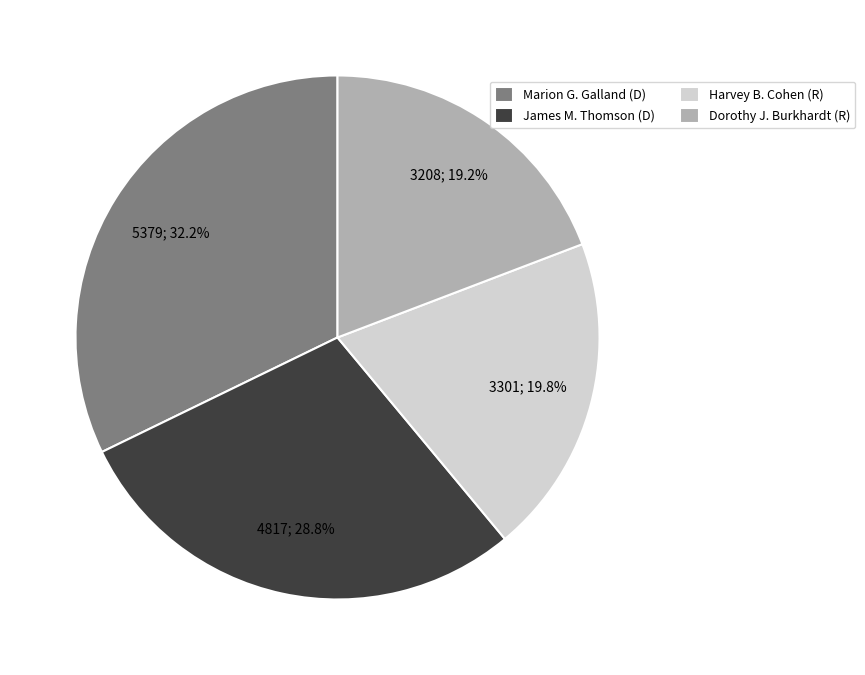

Is James M. Thomson the majority of the pie?

No